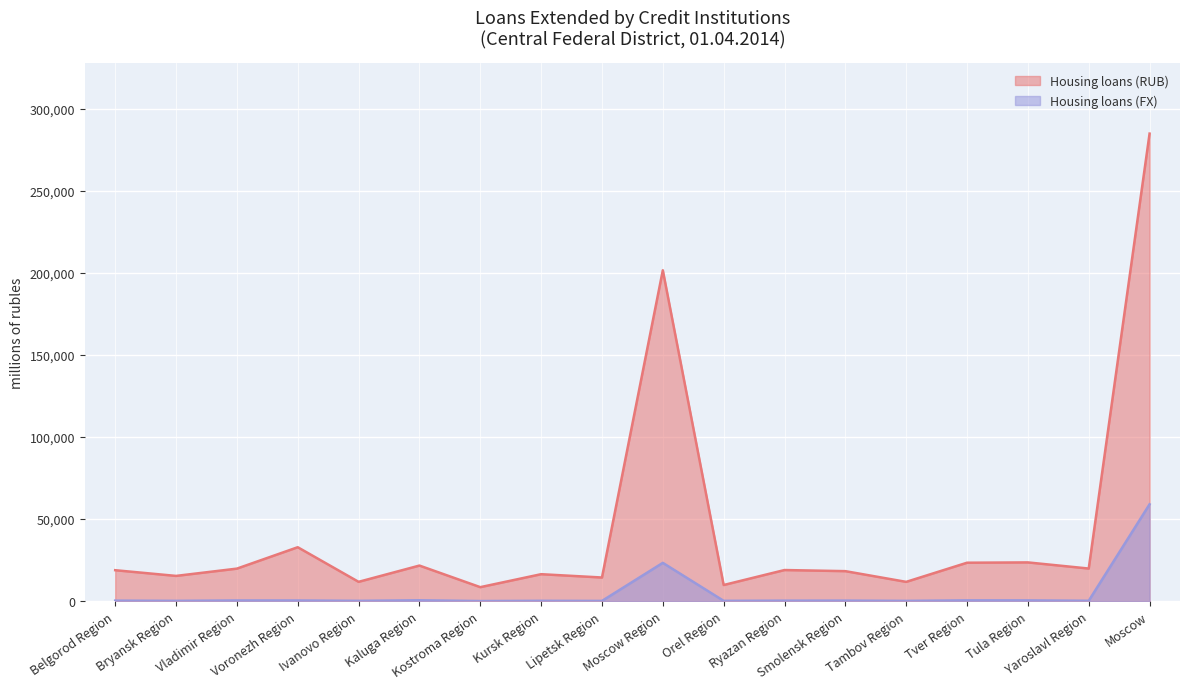

In Housing loans (RUB), how many points are lower than both neighbors (excluding endpoints)?

7